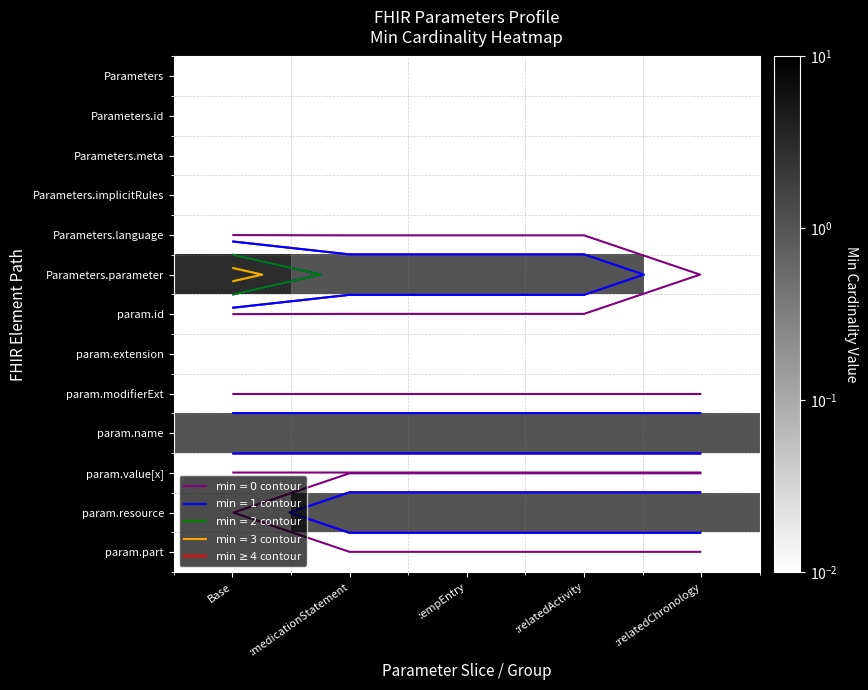

Which has a higher value, Base or :relatedChronology?

Base